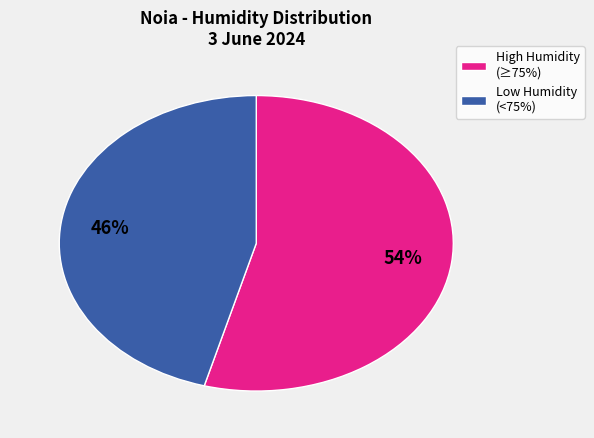

The High Humidity (≥75%) slice represents 54% of the pie. True or false?

True